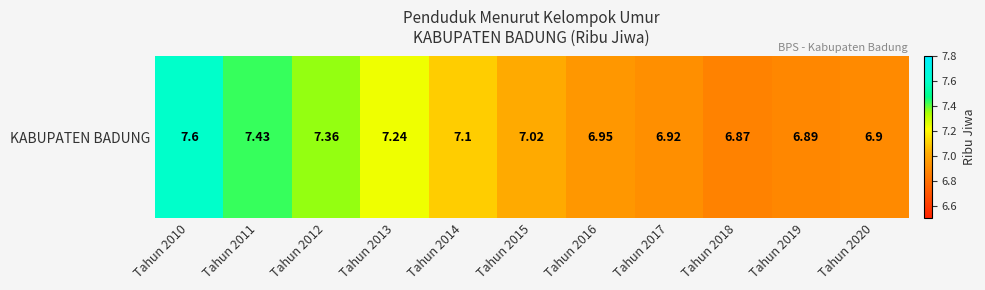

What is the sum of the values at Tahun 2011 and Tahun 2018?

14.3